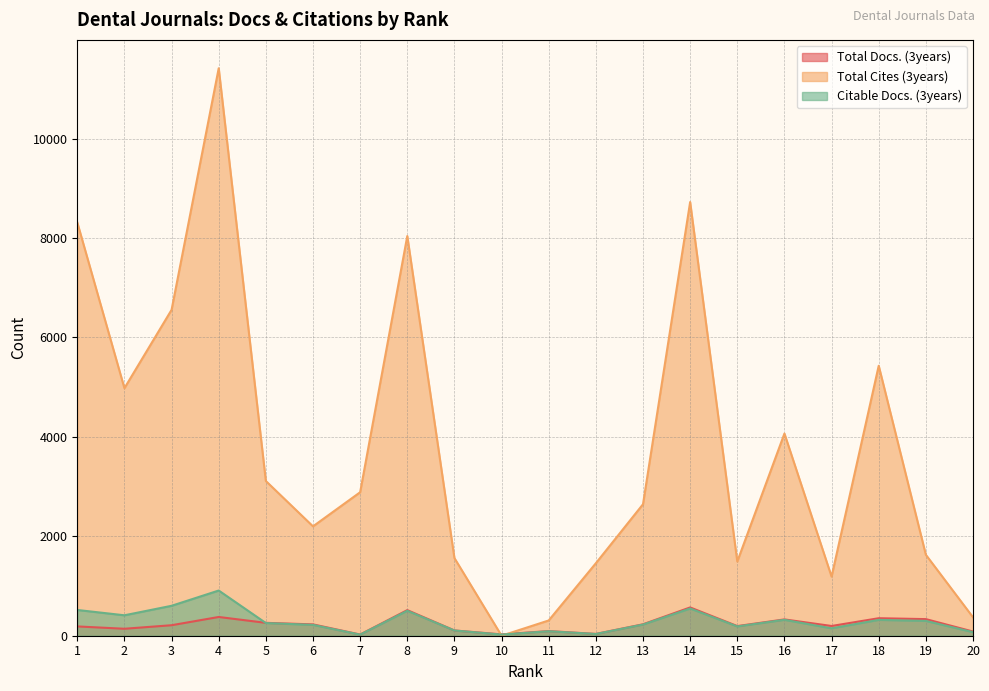

Reading left to right, extract all data points from this chart.

Total Docs. (3years): 1=187	2=140	3=211	4=377	5=259	6=228	7=24	8=515	9=106	10=27	11=94	12=36	13=230	14=569	15=194	16=328	17=196	18=352	19=334	20=84
Total Cites (3years): 1=8313	2=4979	3=6555	4=11414	5=3112	6=2200	7=2886	8=8039	9=1562	10=0	11=307	12=1458	13=2645	14=8723	15=1492	16=4067	17=1189	18=5430	19=1628	20=371
Citable Docs. (3years): 1=518	2=411	3=602	4=909	5=255	6=218	7=22	8=502	9=105	10=23	11=90	12=35	13=225	14=548	15=187	16=320	17=149	18=319	19=298	20=72